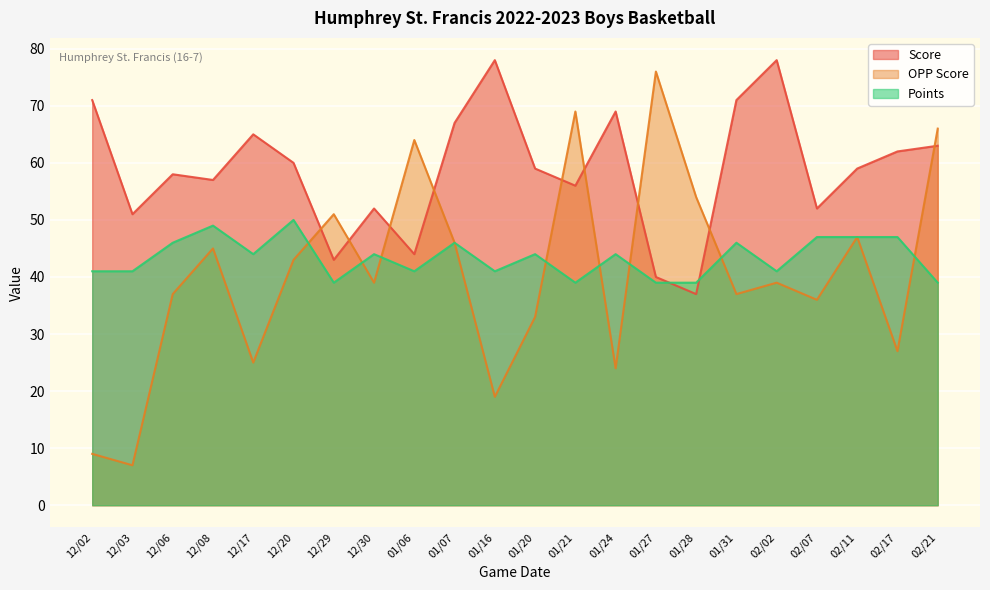

What is the spread (max minus min) of values at 02/02?

39